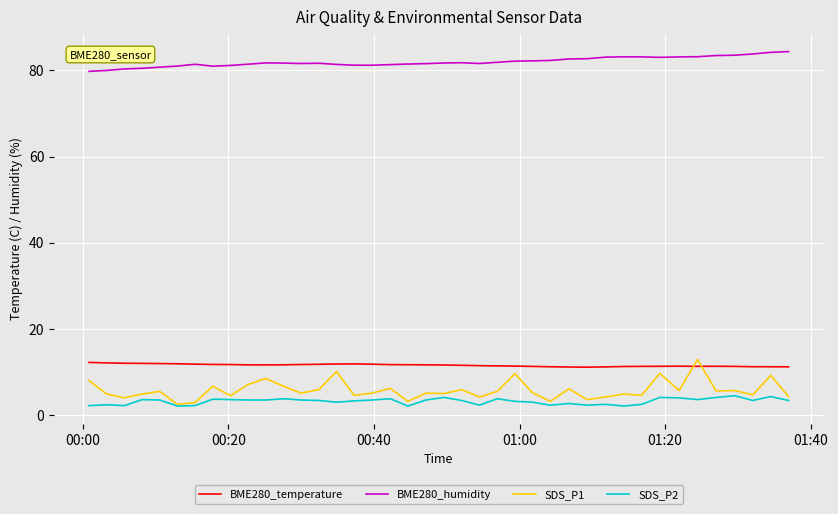

Which series has the largest total across all categories?

BME280_humidity